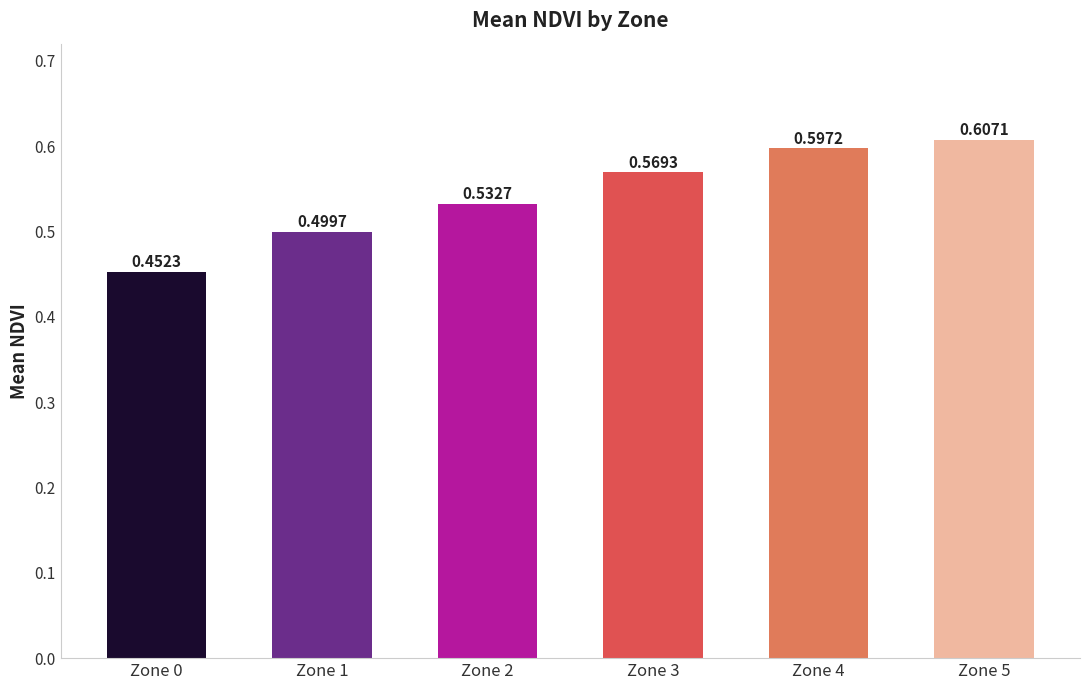

How many bars are there in total?

6